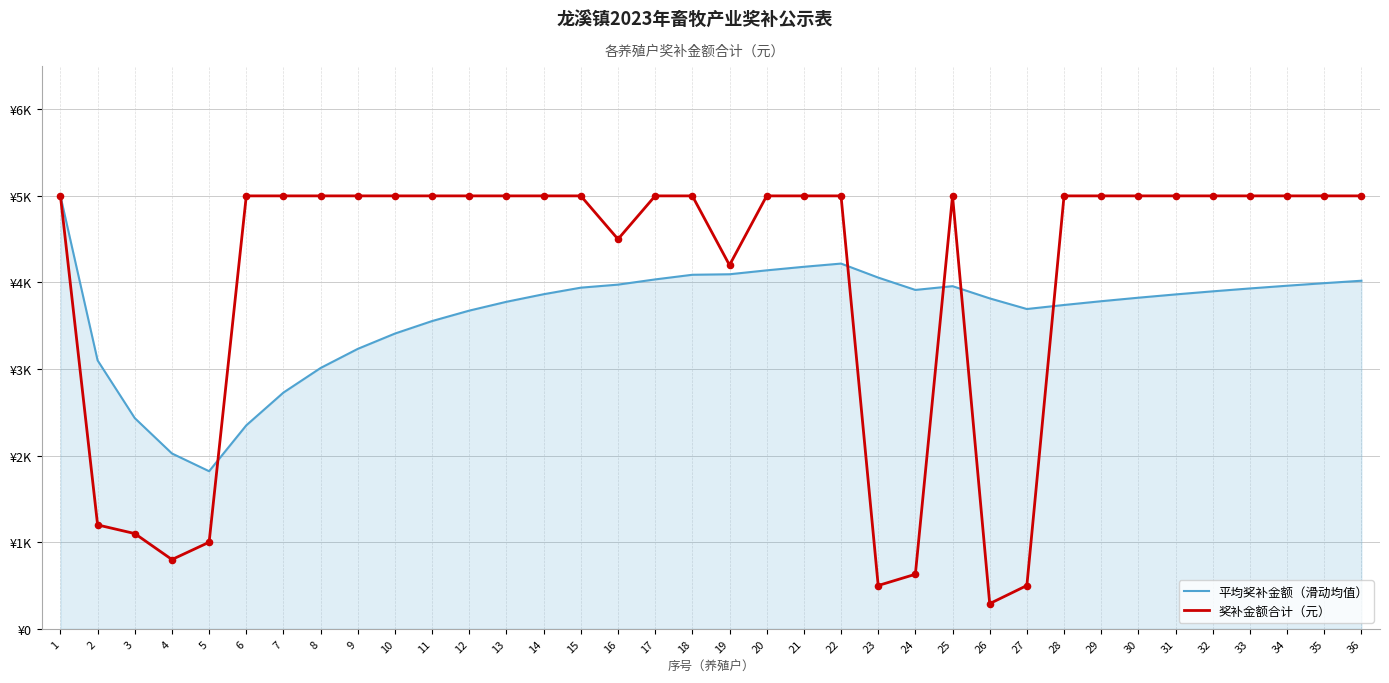

At which category is the sum across all series the highest?

1